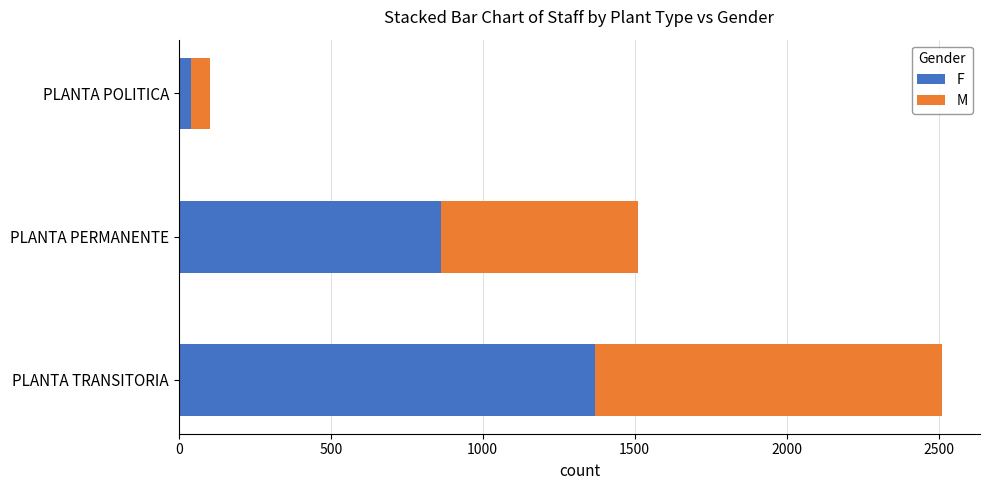

What is the difference between the second highest and minimum values in the F series?

822